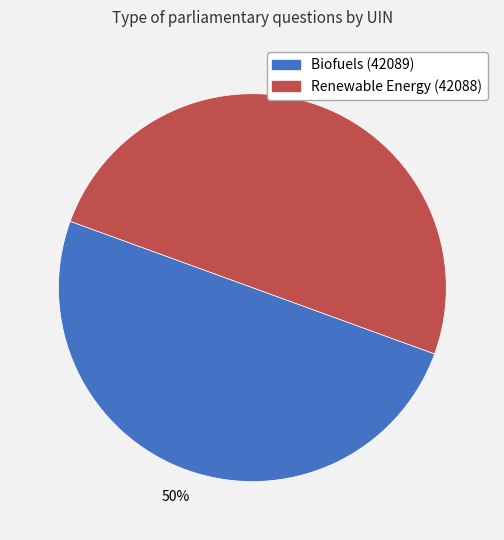

What percentage is the Biofuels (42089) slice, to the nearest percent?

50%